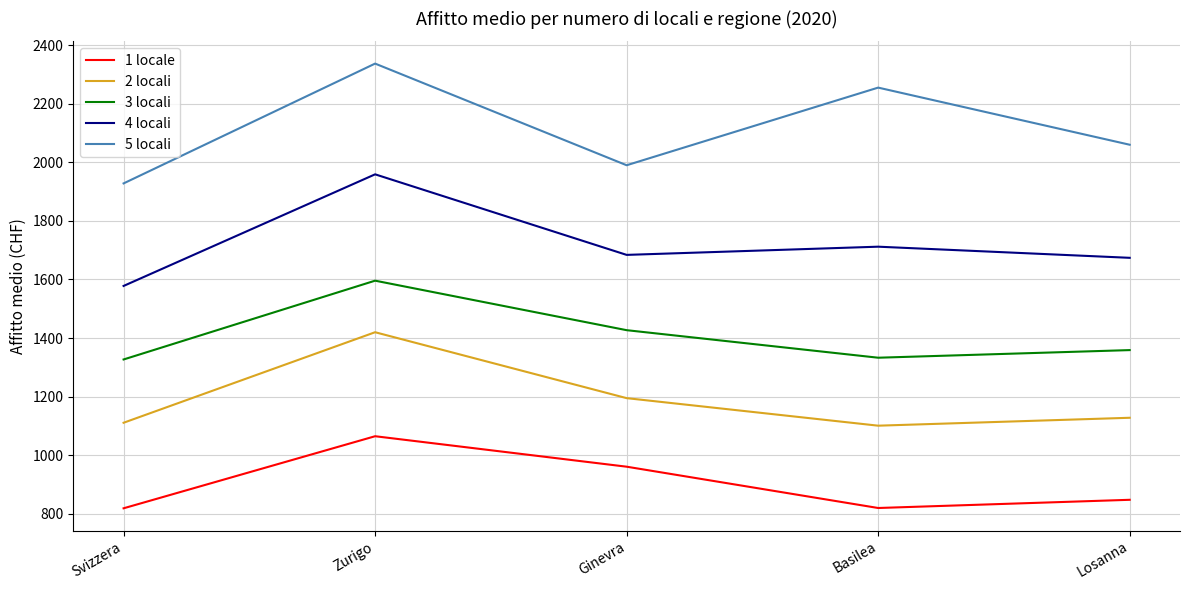

At which label does 5 locali first exceed 2060?

Zurigo